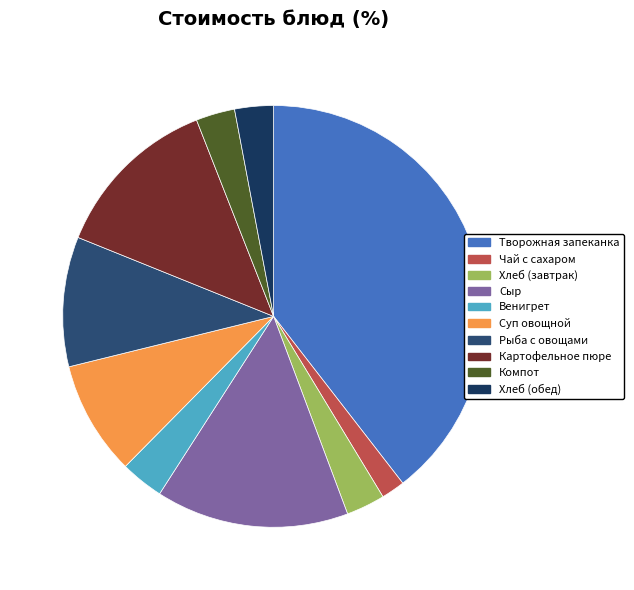

To the nearest percent, what portion does Чай с сахаром represent?

2%